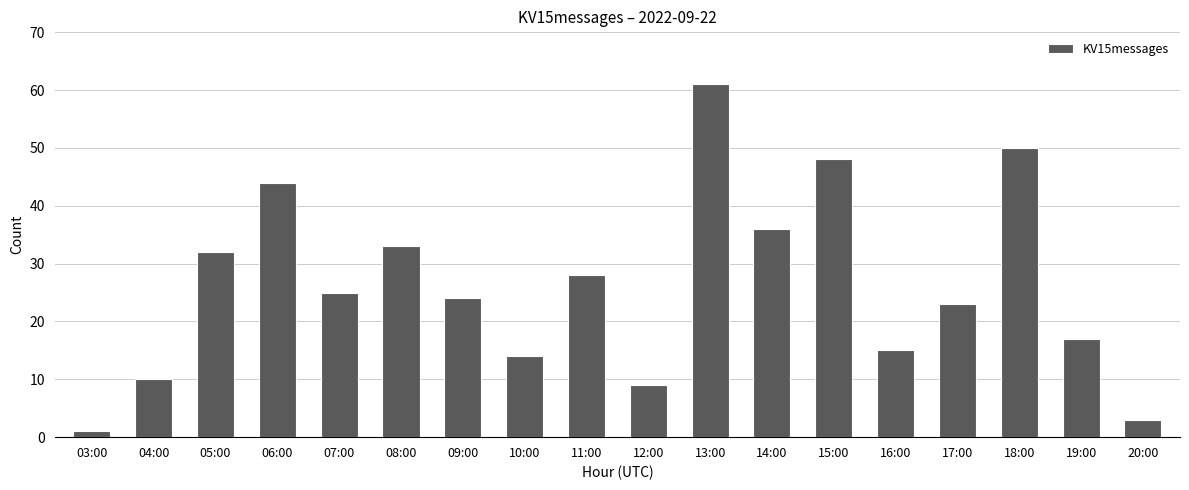

Reading left to right, what are all the values shown in this chart?

03:00=1	04:00=10	05:00=32	06:00=44	07:00=25	08:00=33	09:00=24	10:00=14	11:00=28	12:00=9	13:00=61	14:00=36	15:00=48	16:00=15	17:00=23	18:00=50	19:00=17	20:00=3